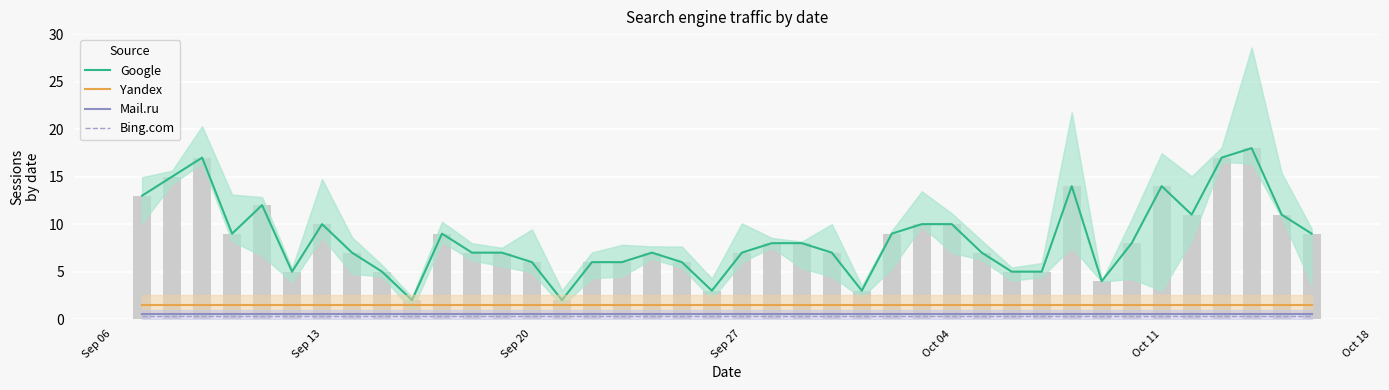

How many series are shown in this chart?

4